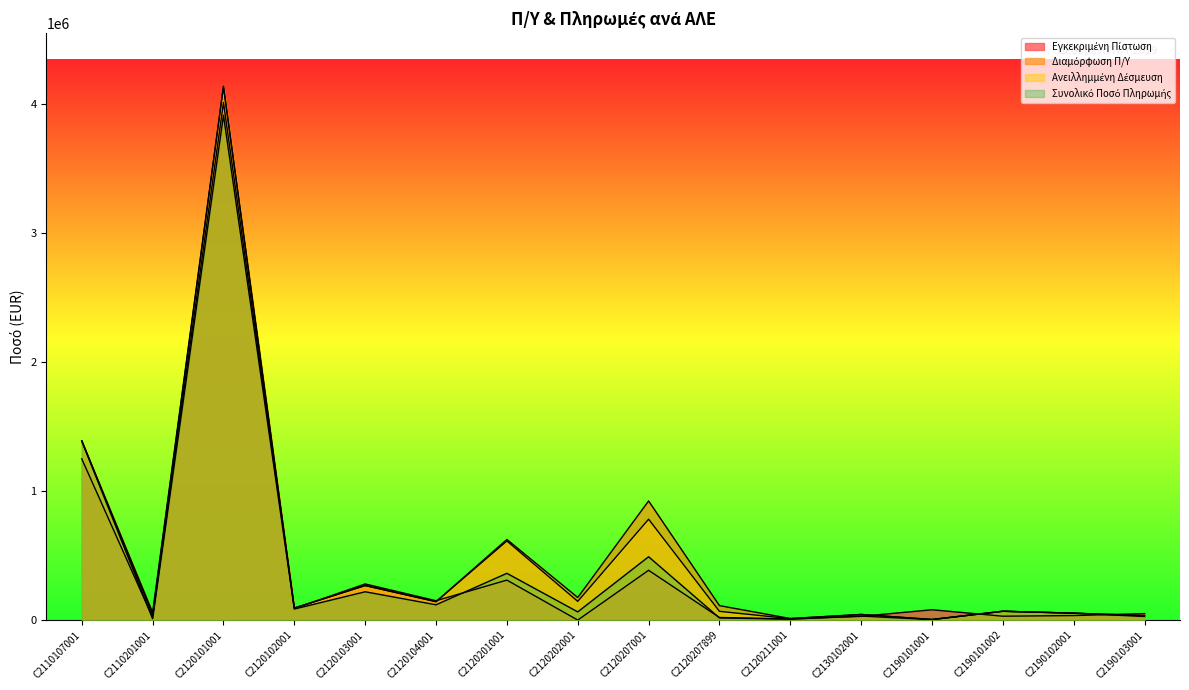

What is the difference between the maximum and second lowest values in the Εγκεκριμένη Πίστωση series?

4004000